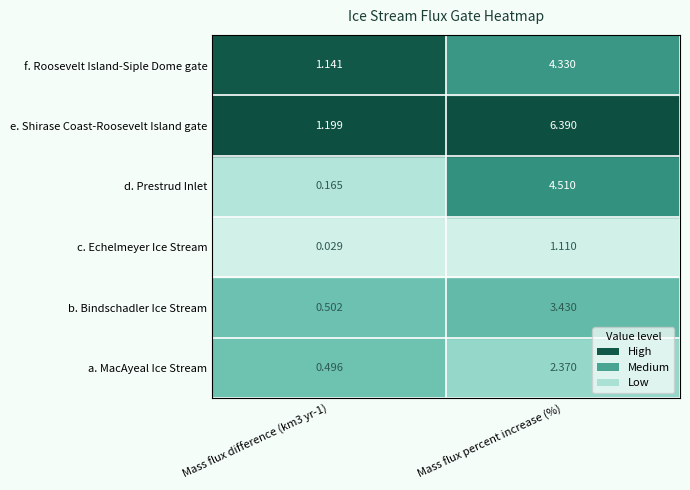

Reading left to right, transcribe all the data shown in this chart.

a. MacAyeal Ice Stream: 0=0.5	1=2.4
b. Bindschadler Ice Stream: 0=0.5	1=3.4
c. Echelmeyer Ice Stream: 0=0.0	1=1.1
d. Prestrud Inlet: 0=0.2	1=4.5
e. Shirase Coast-Roosevelt Island gate: 0=1.2	1=6.4
f. Roosevelt Island-Siple Dome gate: 0=1.1	1=4.3